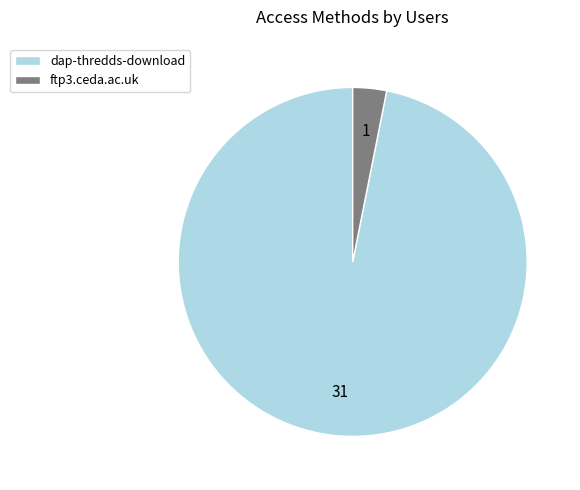

What is the ratio of the value at dap-thredds-download to the value at ftp3.ceda.ac.uk?

31.0